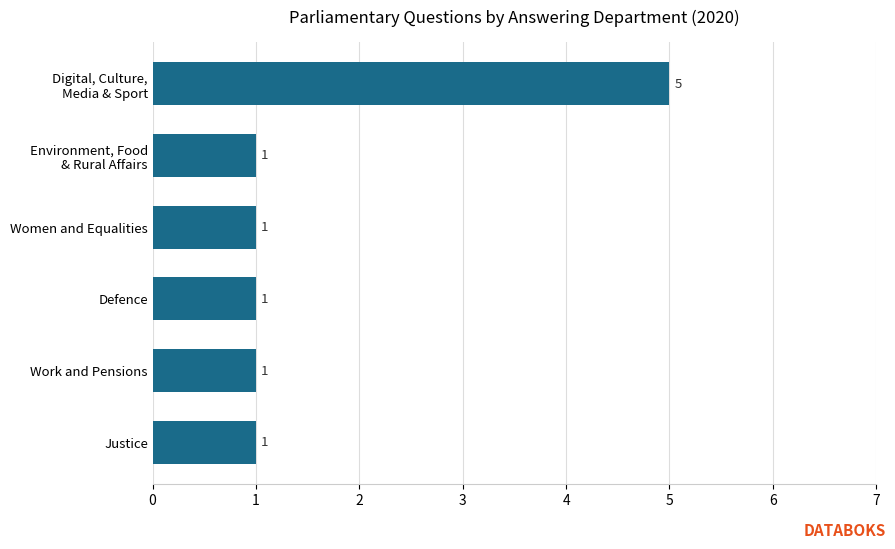

What is the sum of all values?

10